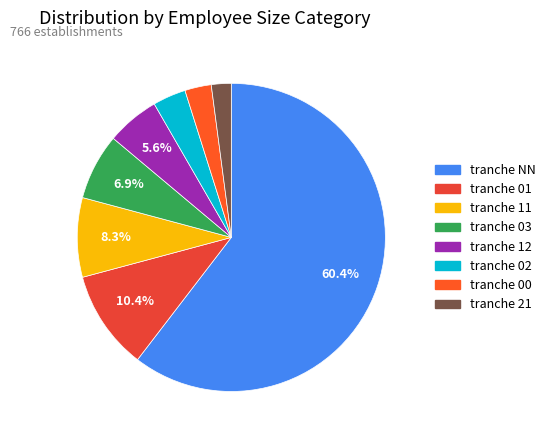

Which slice is the smallest?

21